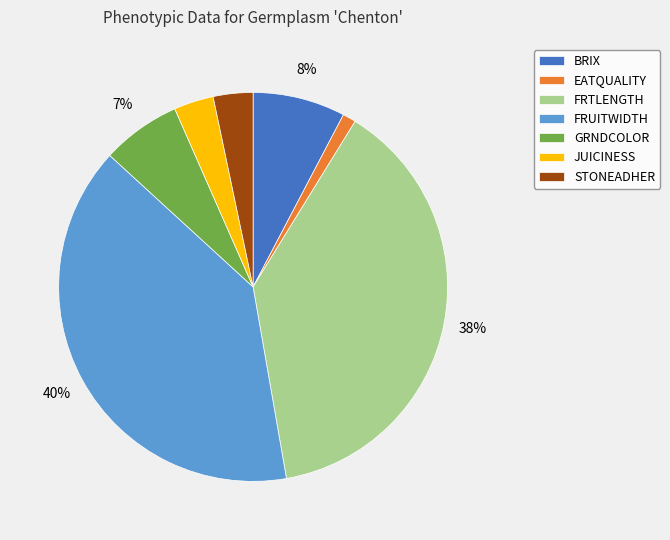

Does any single category account for the majority?

No